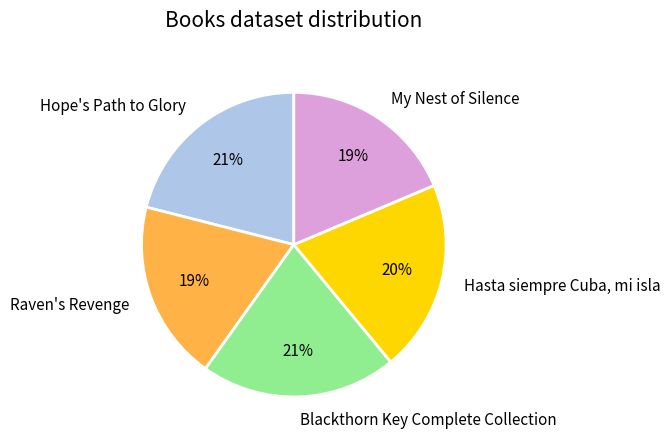

The Raven's Revenge slice represents 4% of the pie. True or false?

False